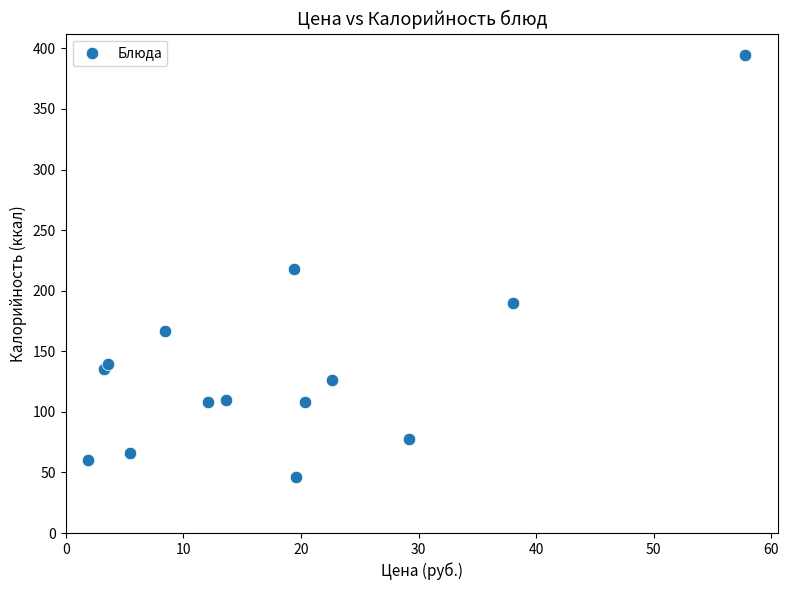

What is the range of Y values (max minus min)?

348.8